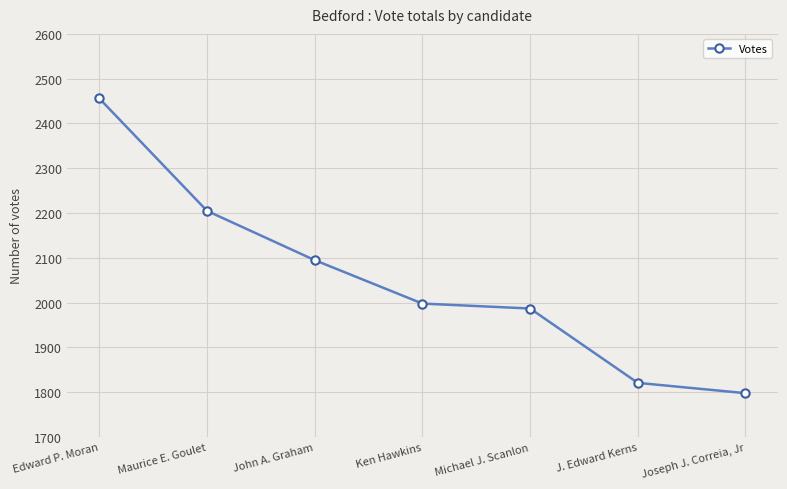

What is the minimum value shown in the chart?

1798